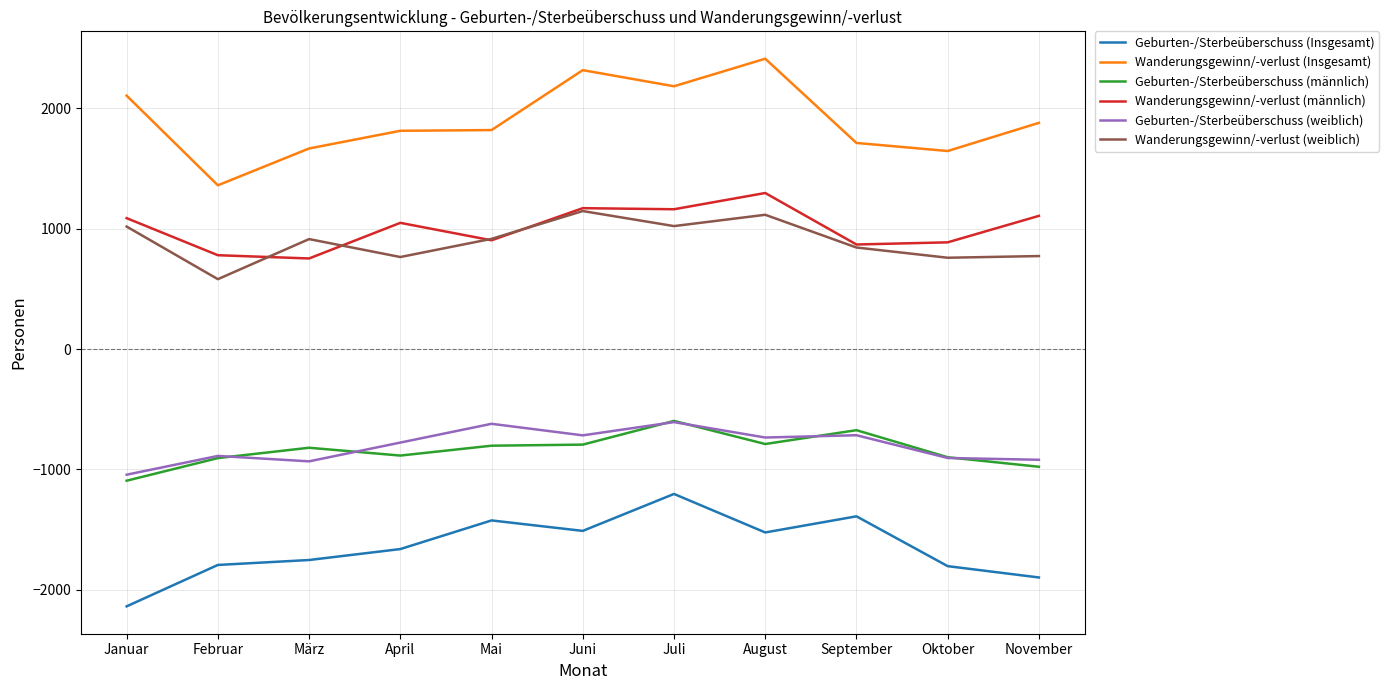

How many series are shown in this chart?

6